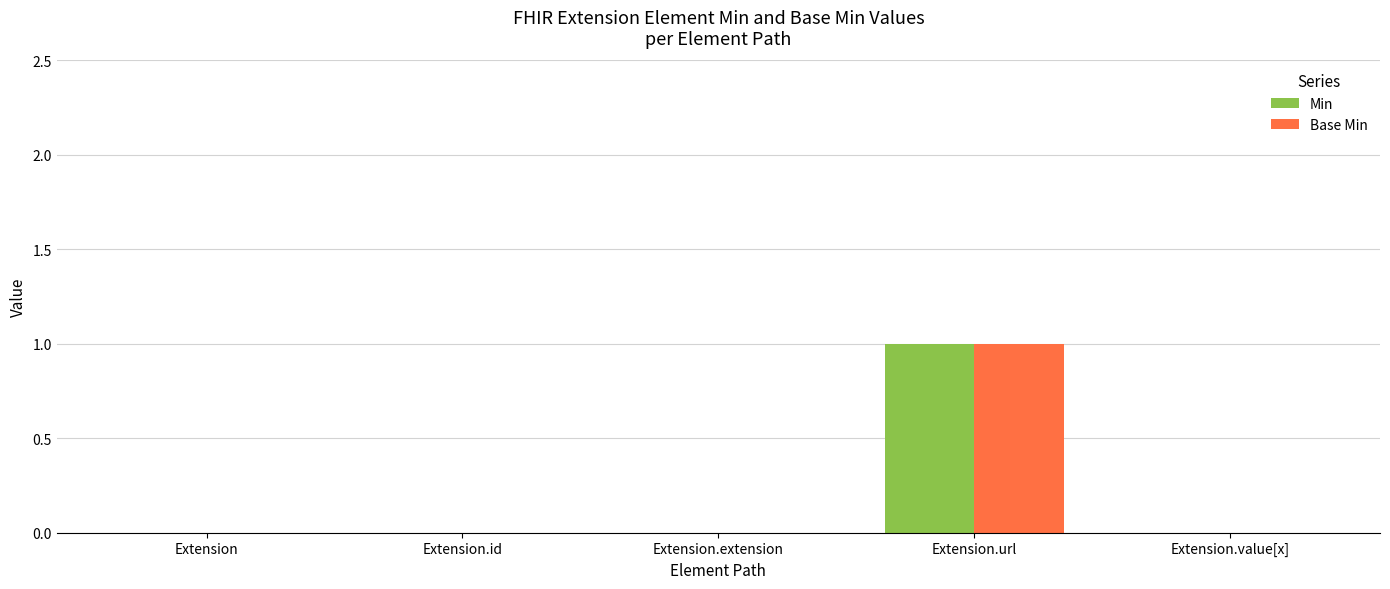

At which category is the sum across all series the highest?

Extension.url